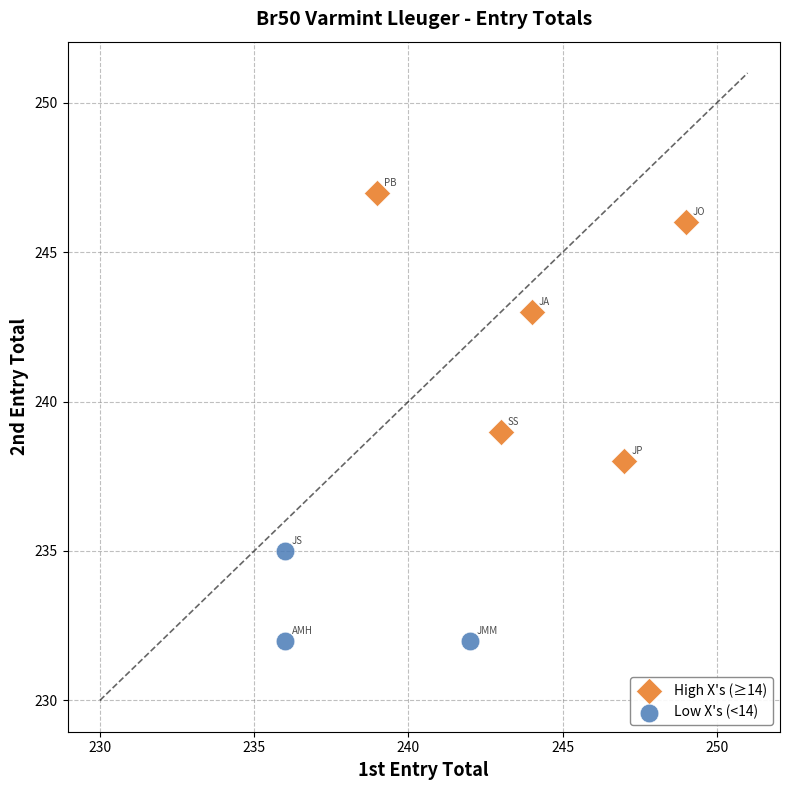

What are all the series names shown in the legend?

High X's (≥14), Low X's (<14)